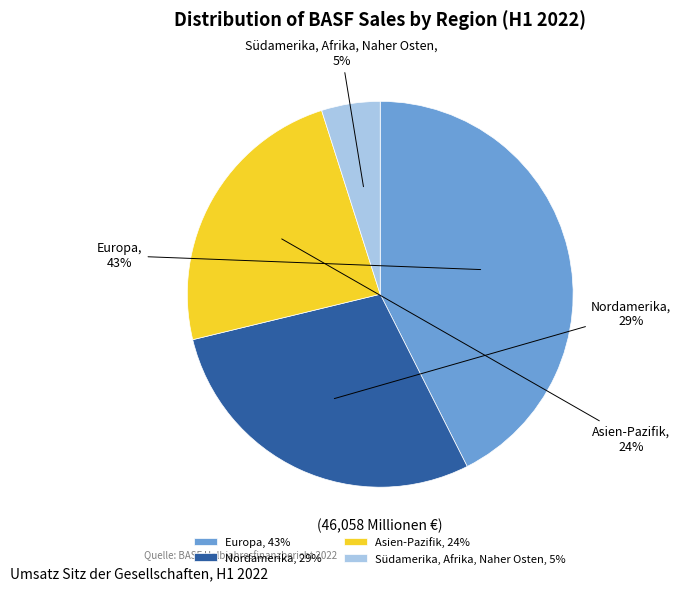

Which category has the smallest portion of the pie?

Südamerika, Afrika, Naher Osten